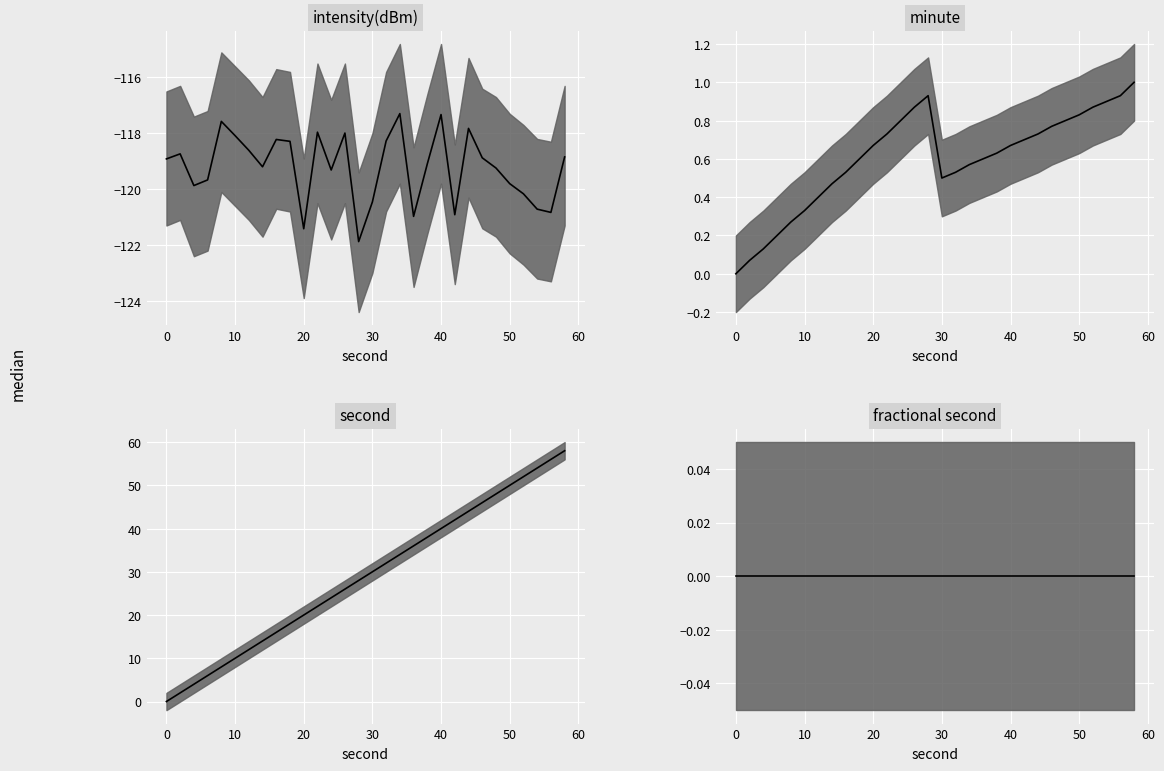

Reading left to right, what are all the values shown in this chart?

intensity(dBm) median: -118.9	-118.7	-119.9	-119.7	-117.6	-118.1	-118.6	-119.2	-118.2	-118.3	-121.4	-118.0	-119.3	-118.0	-121.9	-120.5	-118.3	-117.3	-121.0	-119.1	-117.3	-120.9	-117.8	-118.9	-119.2	-119.8	-120.2	-120.7	-120.8	-118.8
minute median: 0.0	0.1	0.1	0.2	0.3	0.3	0.4	0.5	0.5	0.6	0.7	0.7	0.8	0.9	0.9	0.5	0.5	0.6	0.6	0.6	0.7	0.7	0.7	0.8	0.8	0.8	0.9	0.9	0.9	1.0
second median: 0.0	2.0	4.0	6.0	8.0	10.0	12.0	14.0	16.0	18.0	20.0	22.0	24.0	26.0	28.0	30.0	32.0	34.0	36.0	38.0	40.0	42.0	44.0	46.0	48.0	50.0	52.0	54.0	56.0	58.0
fractional second median: 0.0	0.0	0.0	0.0	0.0	0.0	0.0	0.0	0.0	0.0	0.0	0.0	0.0	0.0	0.0	0.0	0.0	0.0	0.0	0.0	0.0	0.0	0.0	0.0	0.0	0.0	0.0	0.0	0.0	0.0